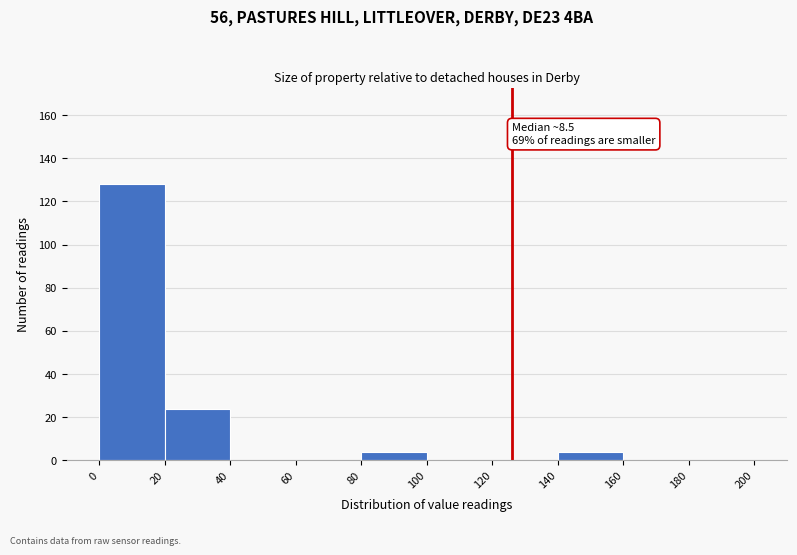

Which range on the x-axis has the tallest bar?

0 to 20